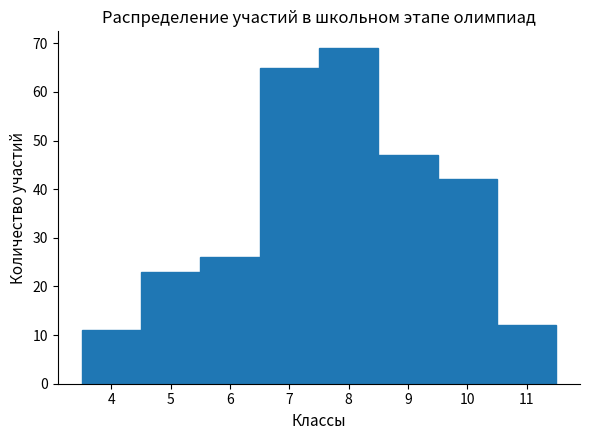

Reading left to right, transcribe this chart: for each bar, give the range it covers on the x-axis and its height. The values are not printed on the chart, so give them approximately, as read against the axis.

3.5 to 4.5: 11
4.5 to 5.5: 23
5.5 to 6.5: 26
6.5 to 7.5: 65
7.5 to 8.5: 69
8.5 to 9.5: 47
9.5 to 10.5: 42
10.5 to 11.5: 12